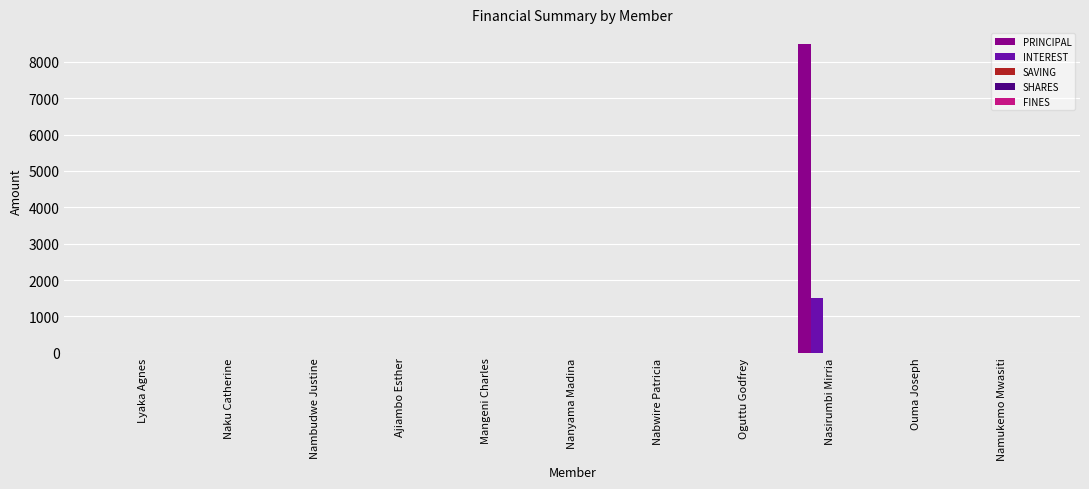

How many groups of bars are there?

11